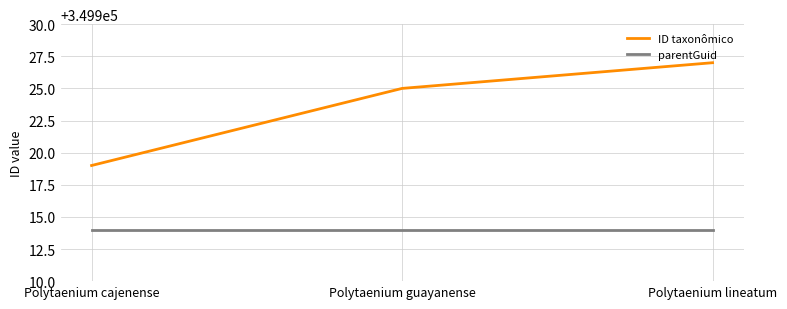

How many categories are shown in the chart?

3